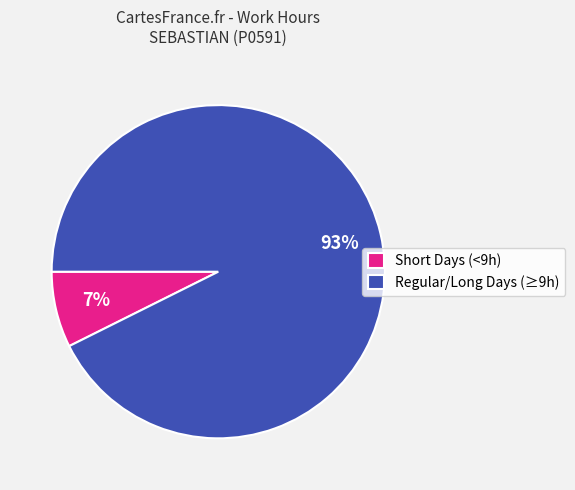

Between Regular/Long Days (≥9h) and Short Days (<9h), which is larger?

Regular/Long Days (≥9h)